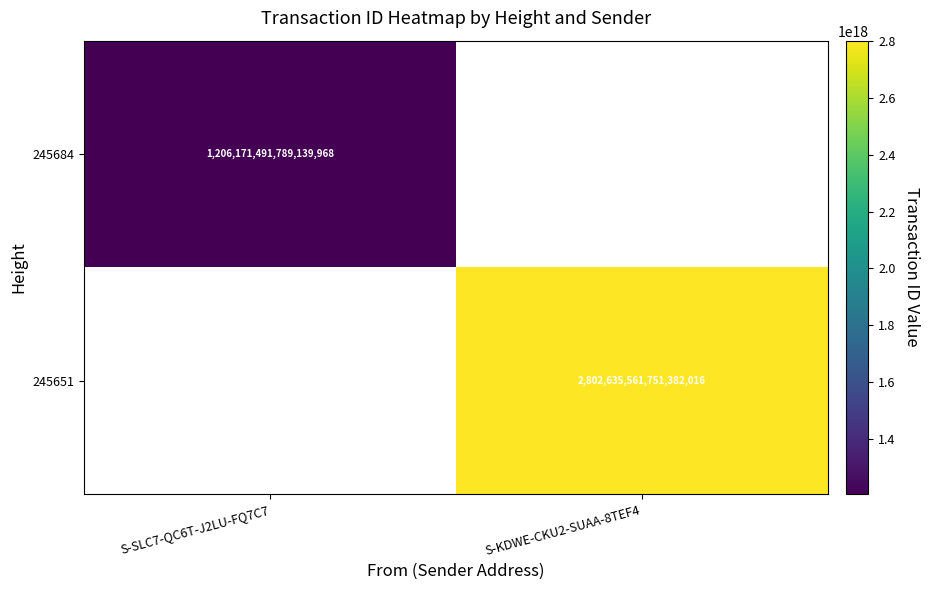

Between S-SLC7-QC6T-J2LU-FQ7C7 and S-KDWE-CKU2-SUAA-8TEF4, which is larger?

S-KDWE-CKU2-SUAA-8TEF4